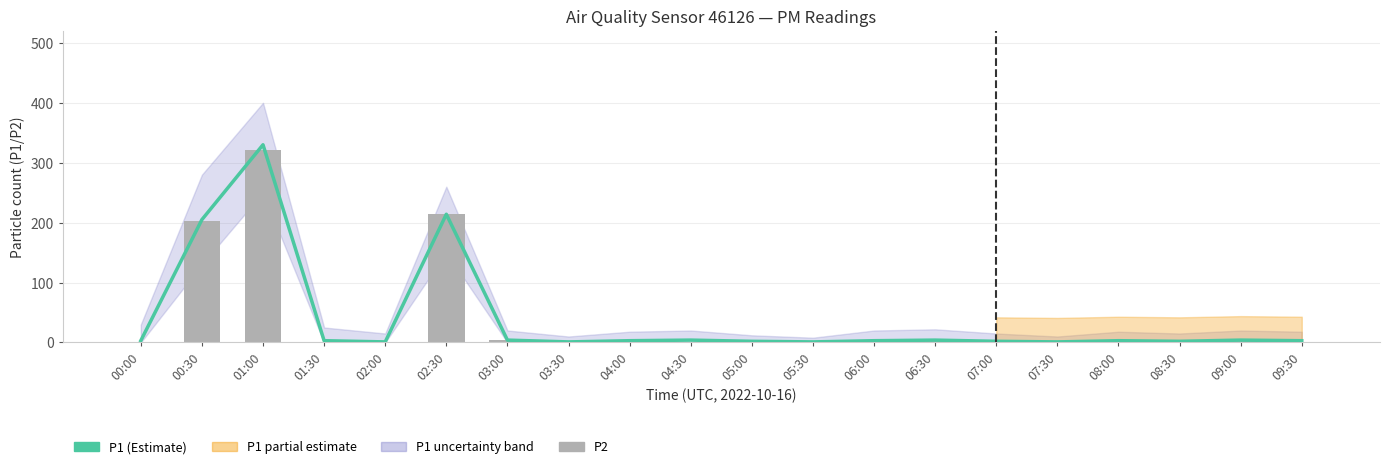

Reading right to left, transcribe all the data shown in this chart.

P1: 3	4	2	3	1	2	4	3	1	2	4	3	1	4	214	1	3	330	205	3
P2: 1	2	2	2	1	2	2	3	1	1	1	3	1	4	214	1	1	321	202	1